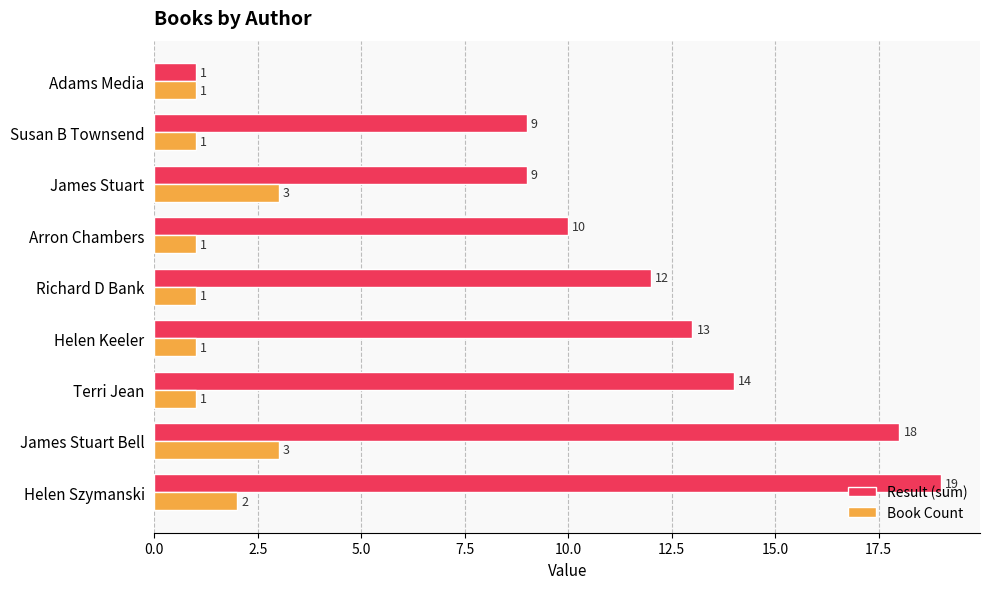

What is the sum of all Result (sum) values?

105